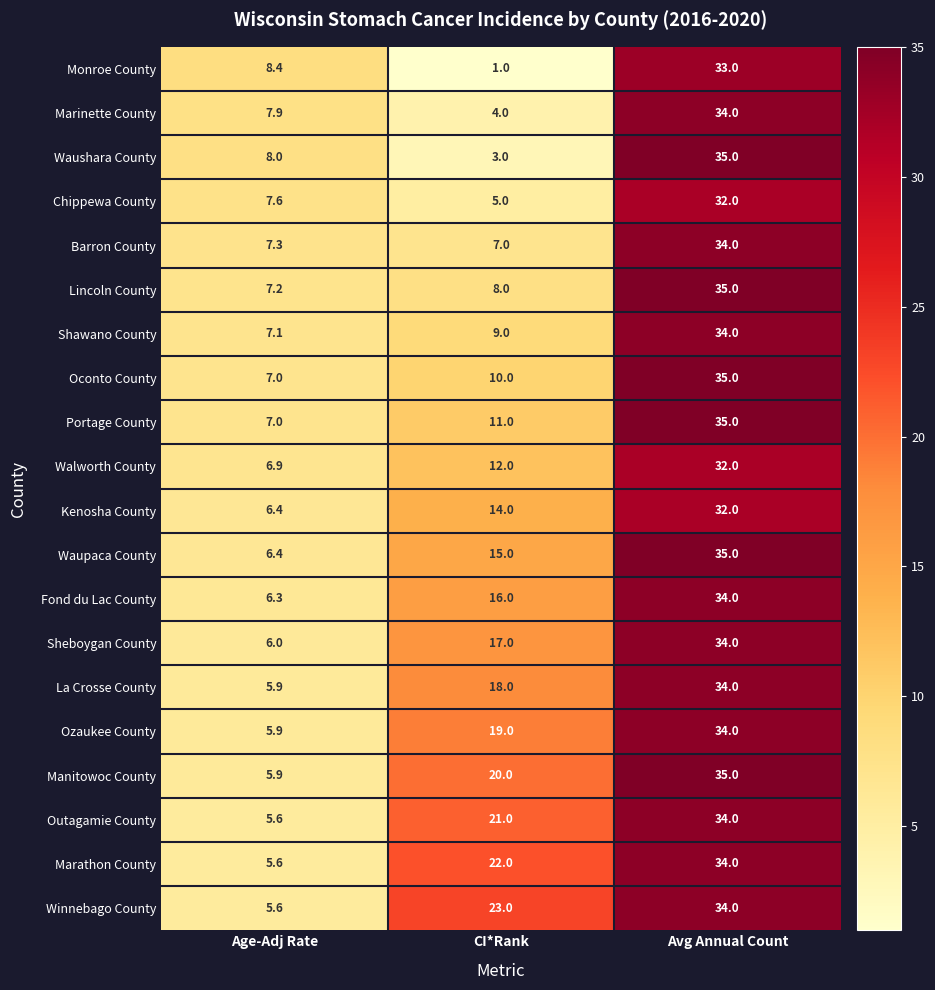

What is the maximum value shown in the chart?

35.0